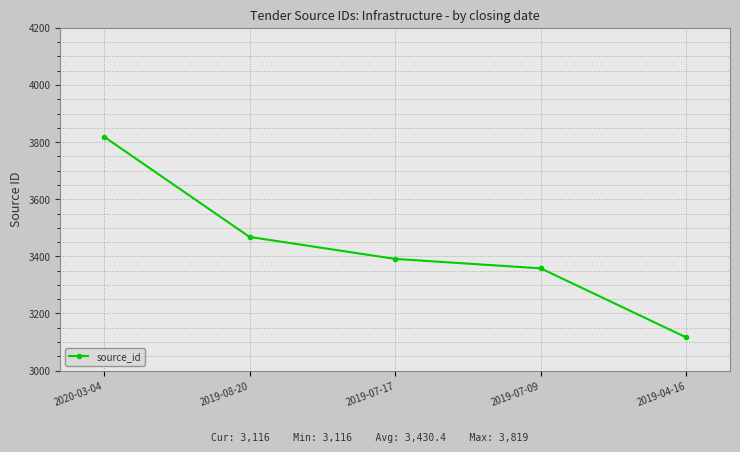

What is the label of the 5th point from the right?

2020-03-04